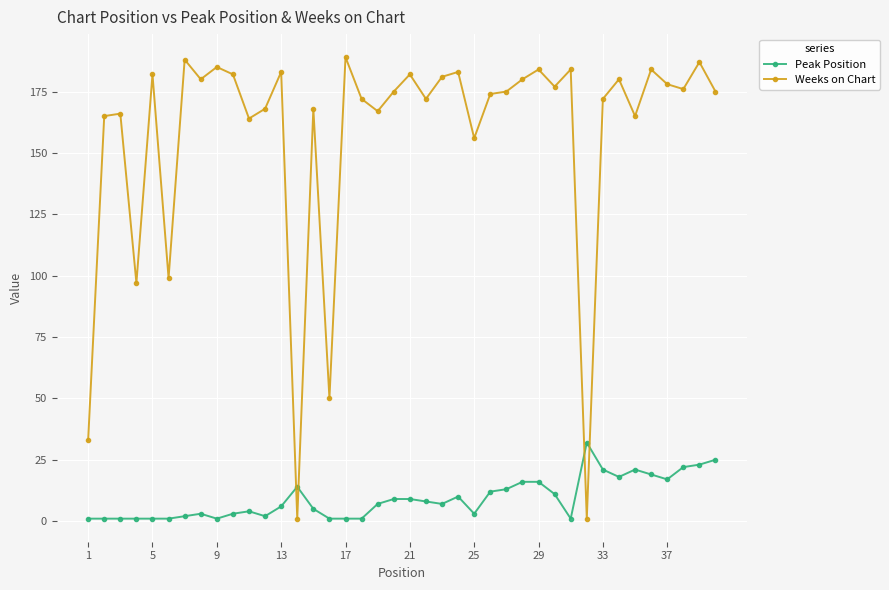

How many intersections are there between Weeks on Chart and Peak Position?

4